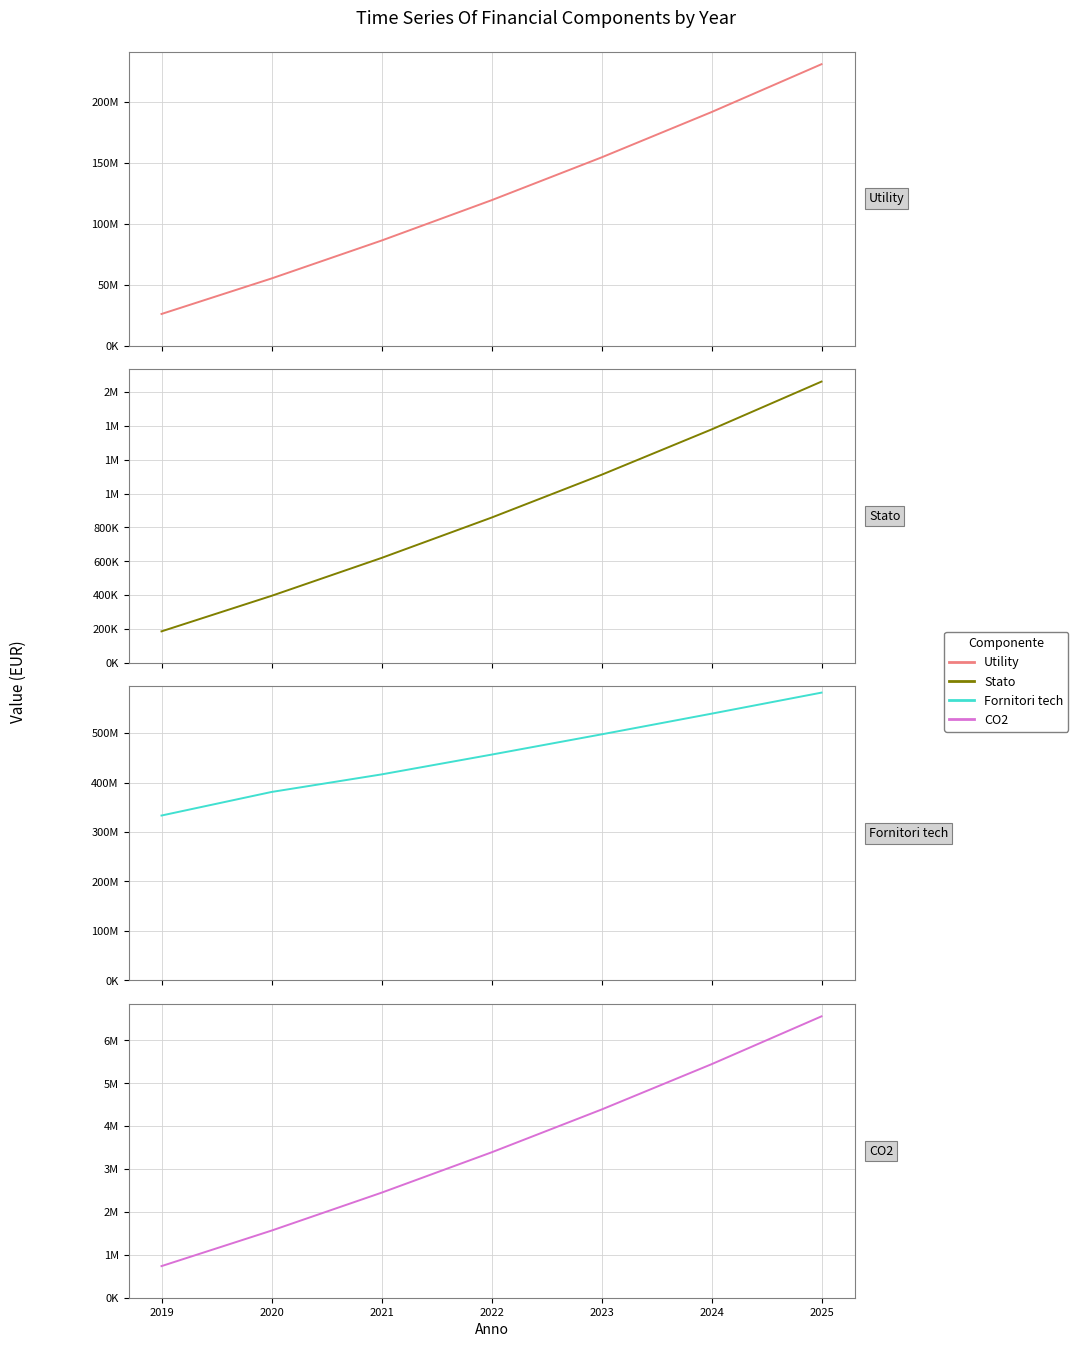

Is it true that Utility equals 267576059.2 at 2024?

False